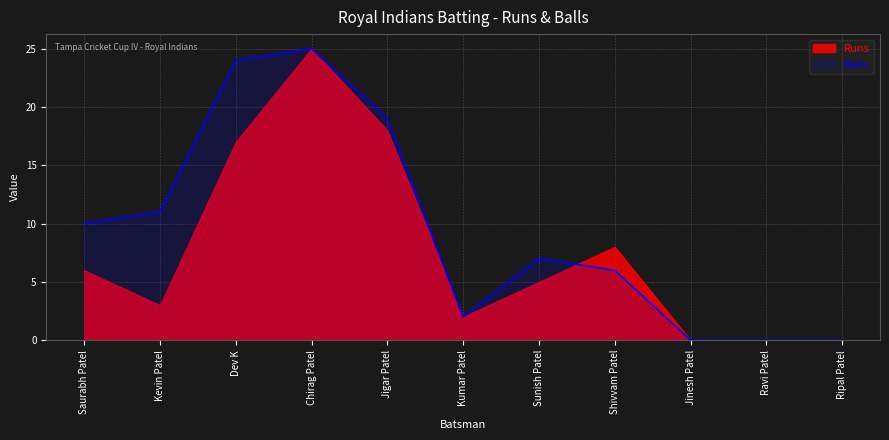

Which label corresponds to the largest value in the chart?

Chirag Patel